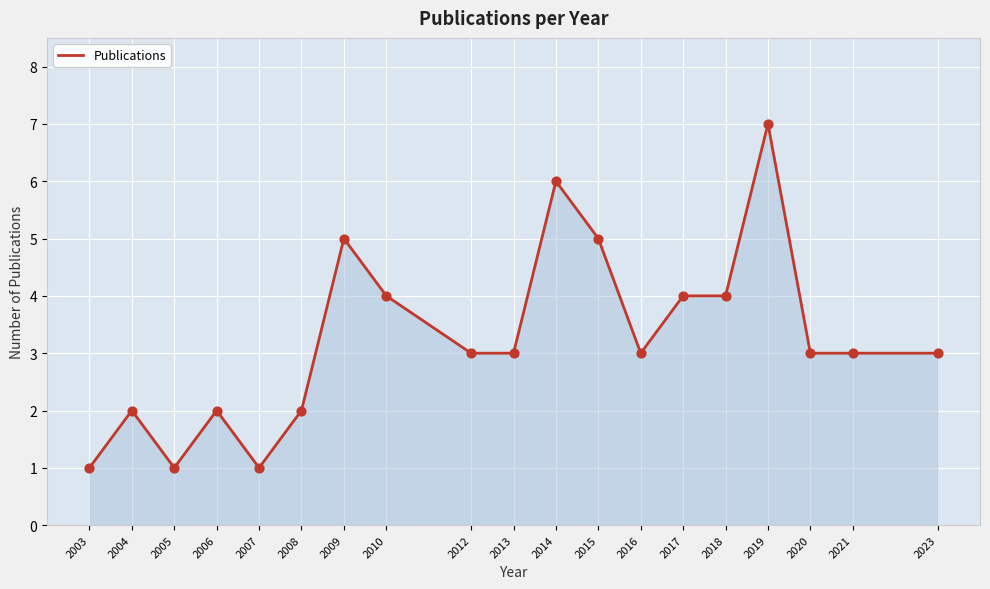

What is the ratio of the value at 2016 to the value at 2020?

1.0